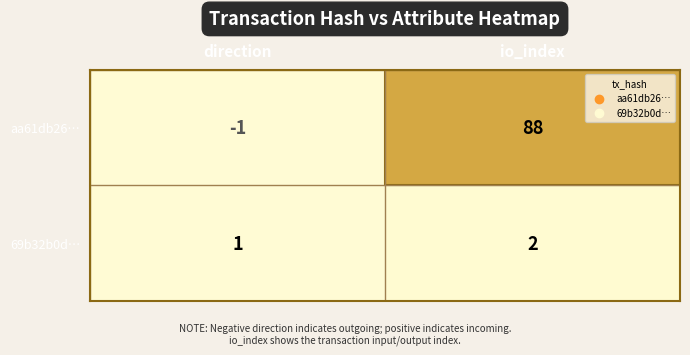

True or false: aa61db26… has a value of -1 at direction.

True